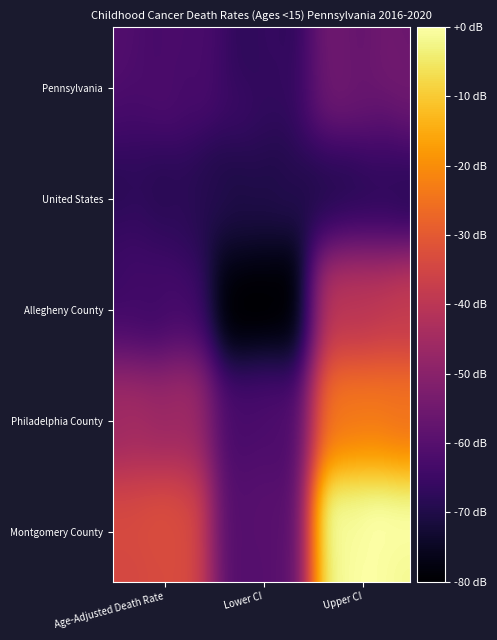

Which label corresponds to the largest value in the chart?

Upper CI